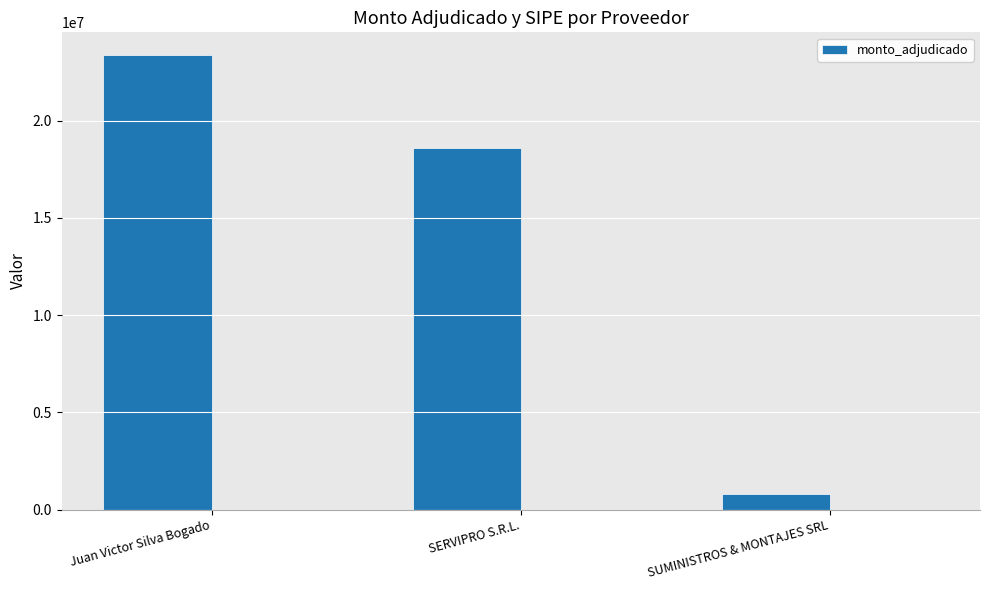

List the labels in order of value, largest first.

Juan Victor Silva Bogado, SERVIPRO S.R.L., SUMINISTROS & MONTAJES SRL